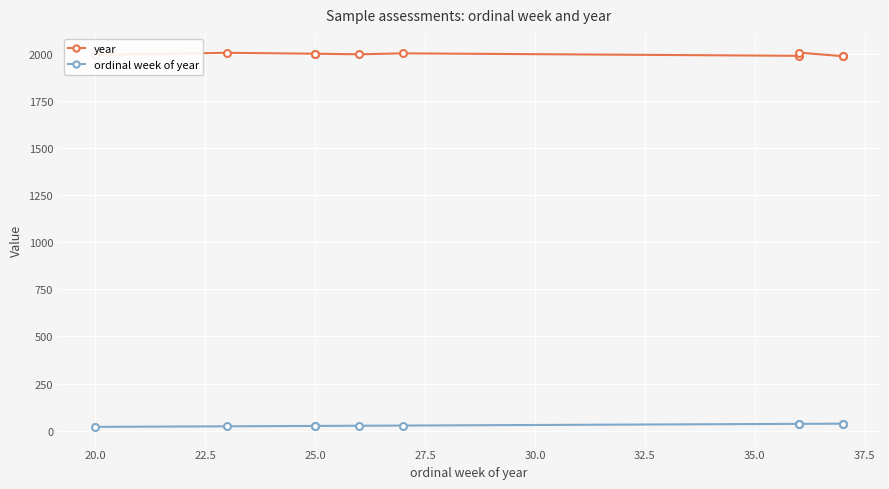

What is the spread (max minus min) of values at 20.0?

1983